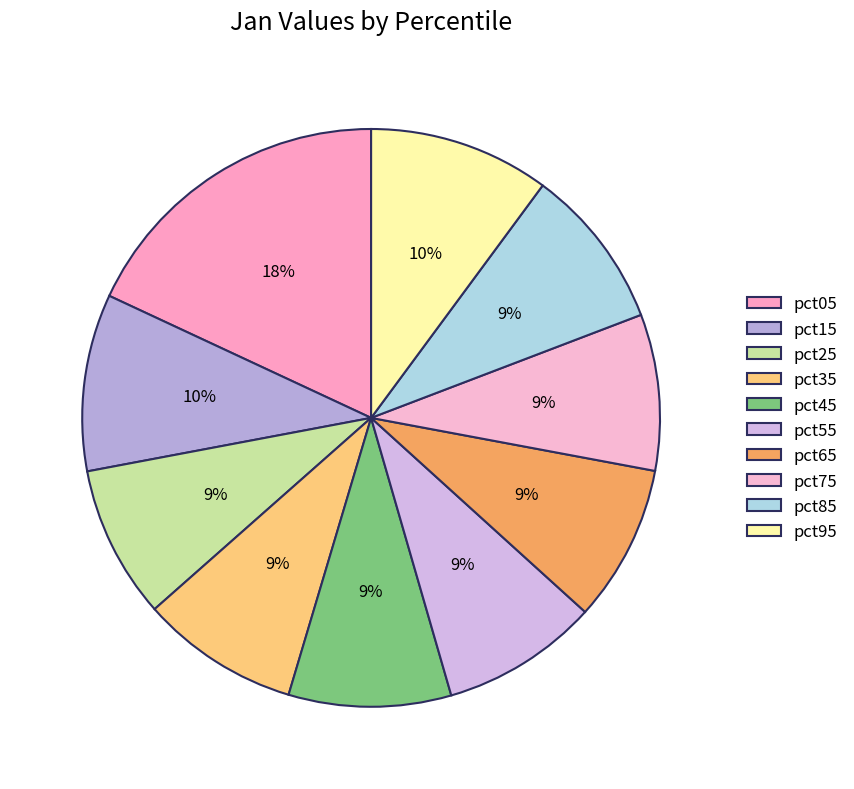

How many segments does this pie chart have?

10